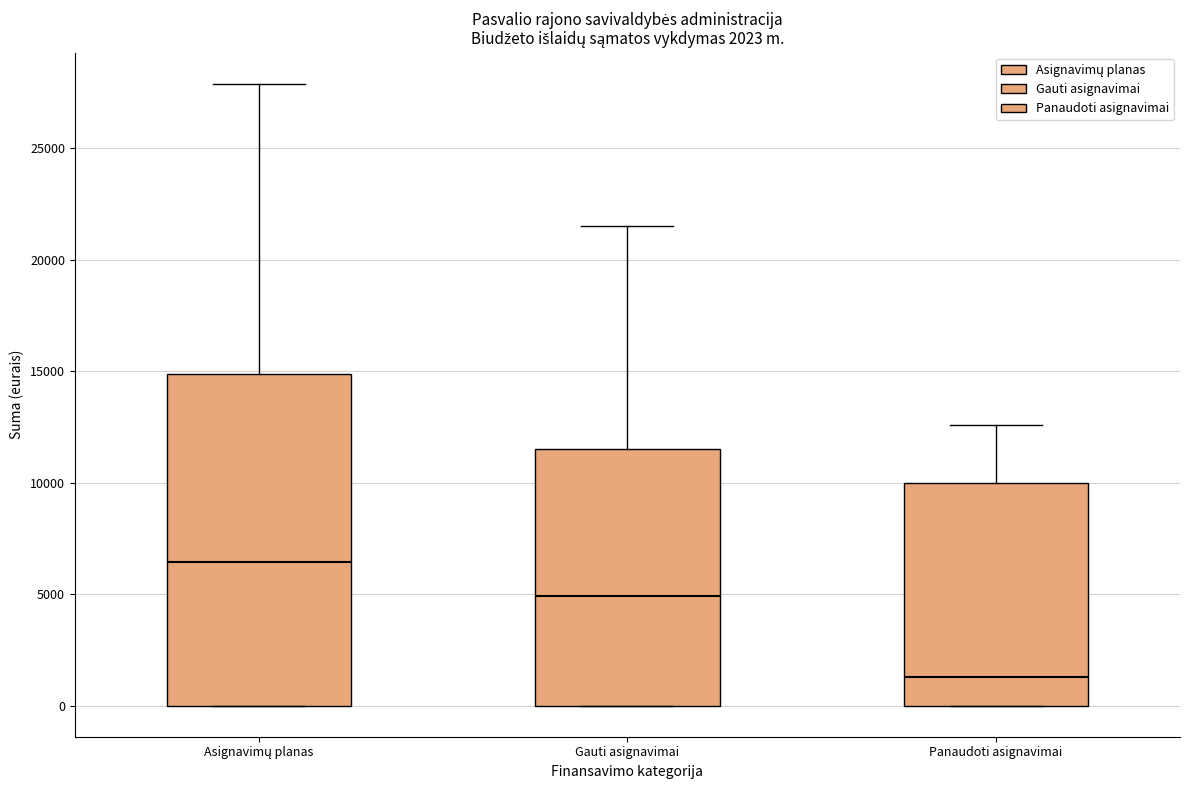

Which box has the lowest median line?

Panaudoti asignavimai